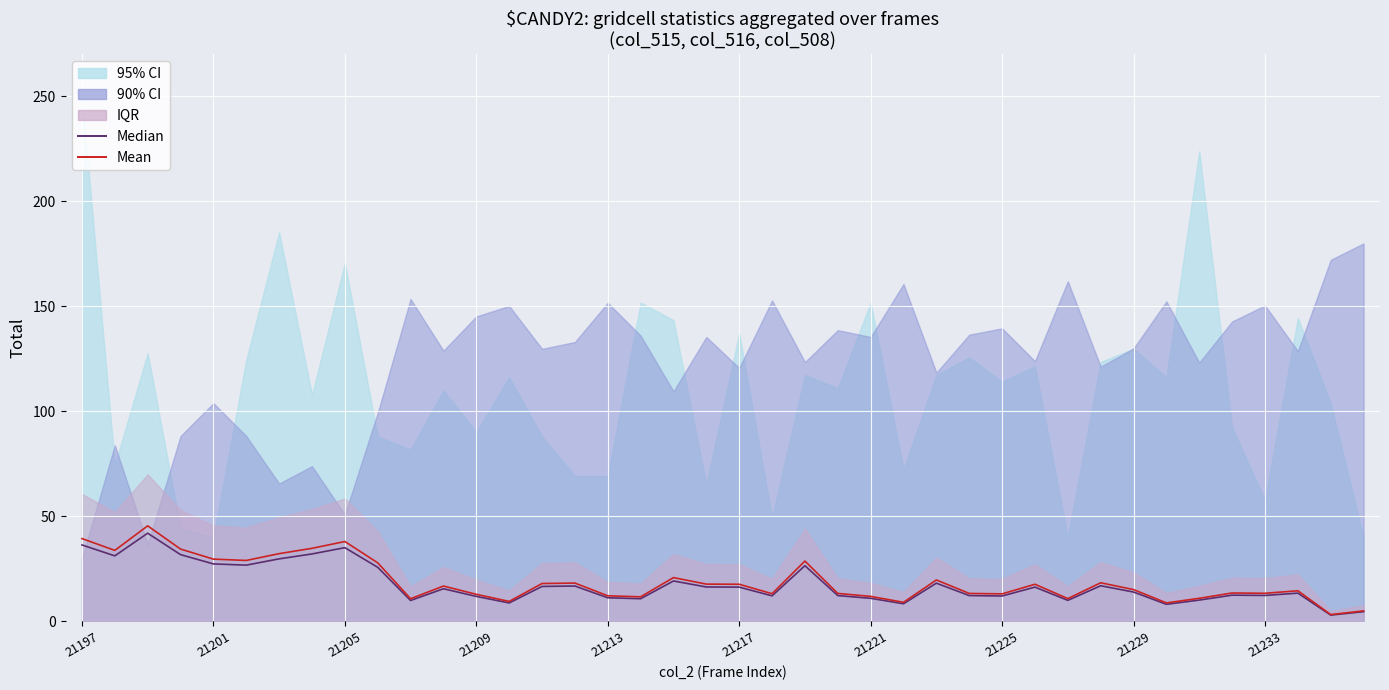

What is the sum of all Median values?

706.6